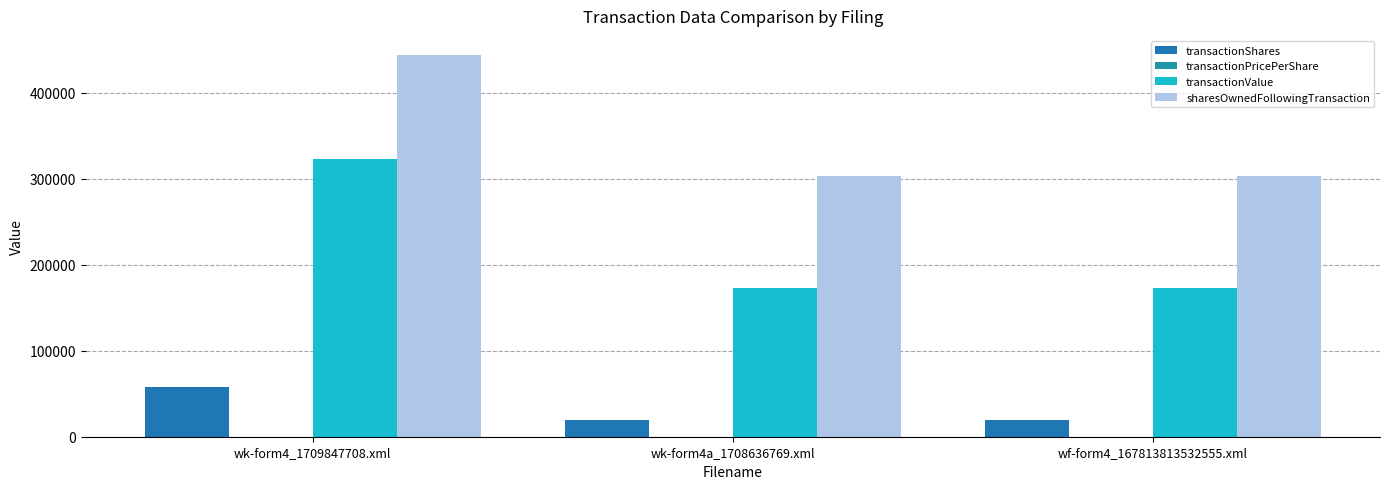

Is it true that transactionShares equals 57745.0 at wk-form4_1709847708.xml?

True